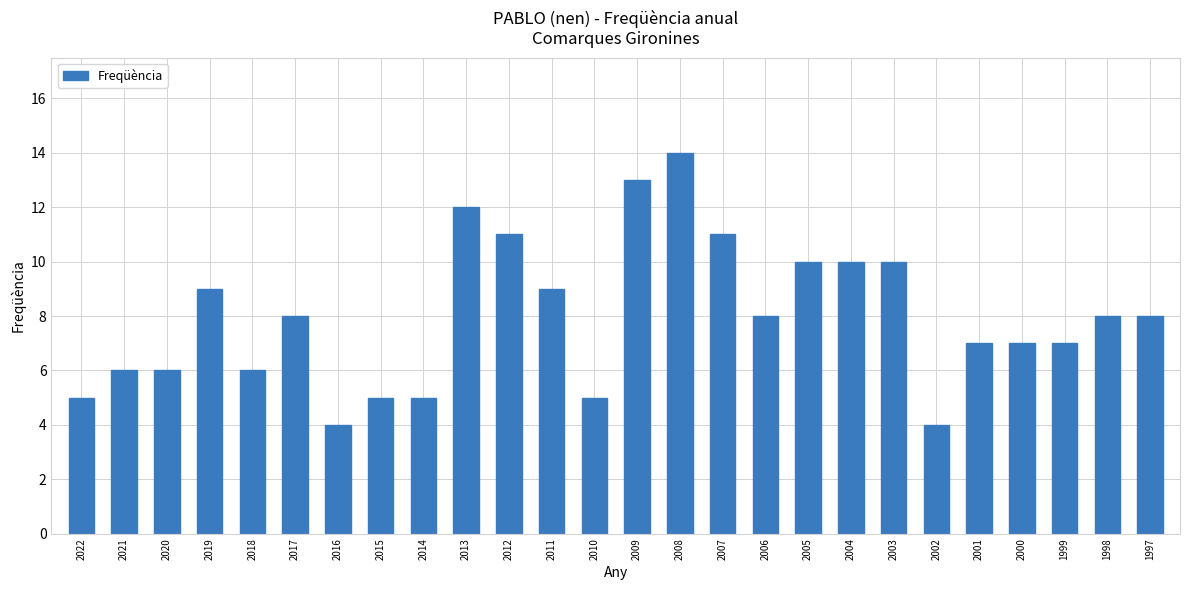

Reading left to right, transcribe all the data shown in this chart.

2022=5	2021=6	2020=6	2019=9	2018=6	2017=8	2016=4	2015=5	2014=5	2013=12	2012=11	2011=9	2010=5	2009=13	2008=14	2007=11	2006=8	2005=10	2004=10	2003=10	2002=4	2001=7	2000=7	1999=7	1998=8	1997=8